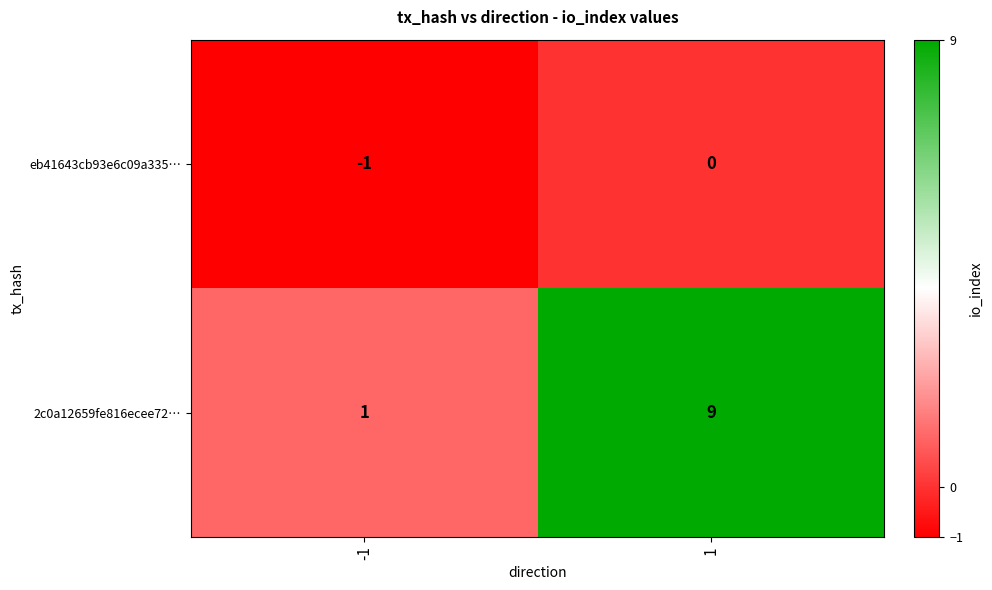

Which series has the widest spread of values?

2c0a12659fe816ecee72…